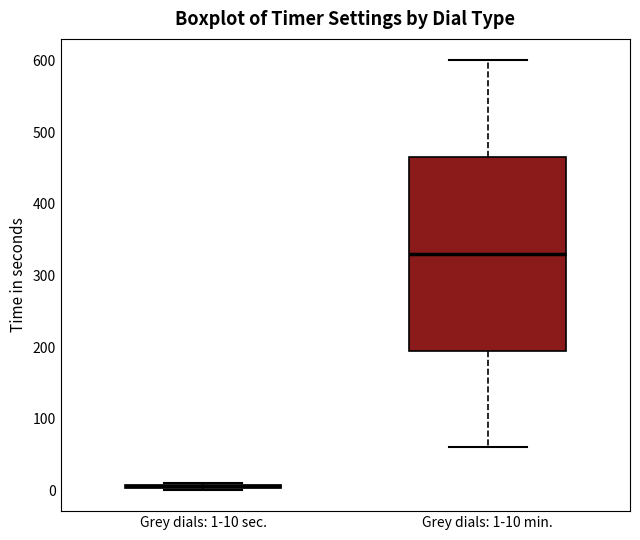

Where is the lower edge of the box for Grey dials: 1-10 sec. on the y-axis? The values are not printed on the chart, so give them approximately, as read against the axis.

0